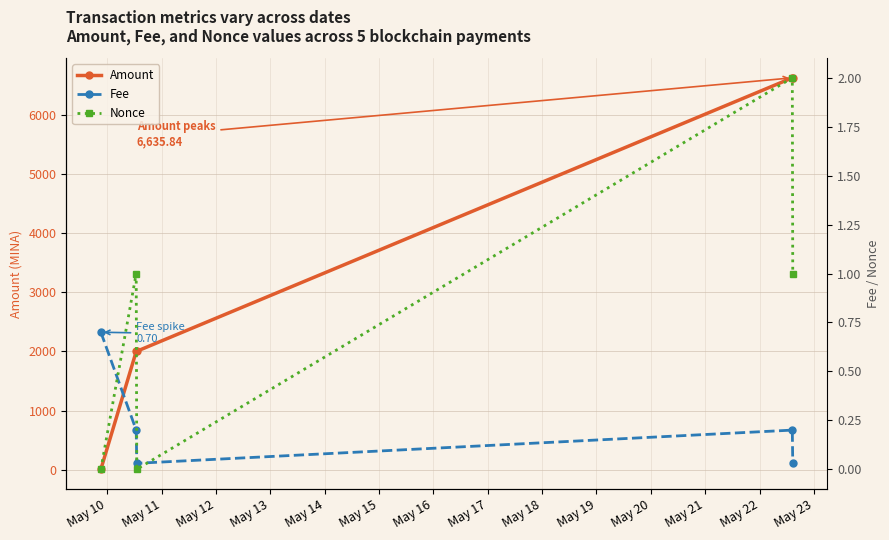

Which series has the widest spread of values?

Amount